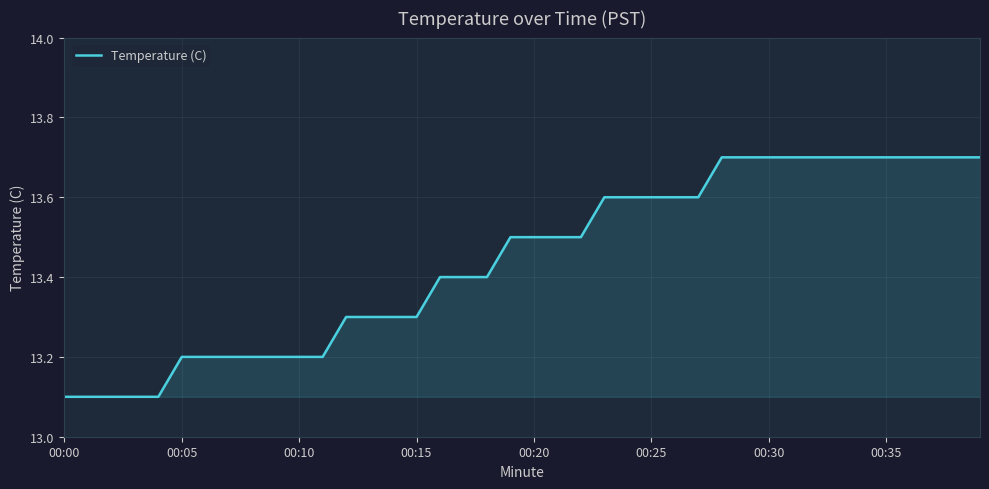

What is the minimum value shown in the chart?

13.1